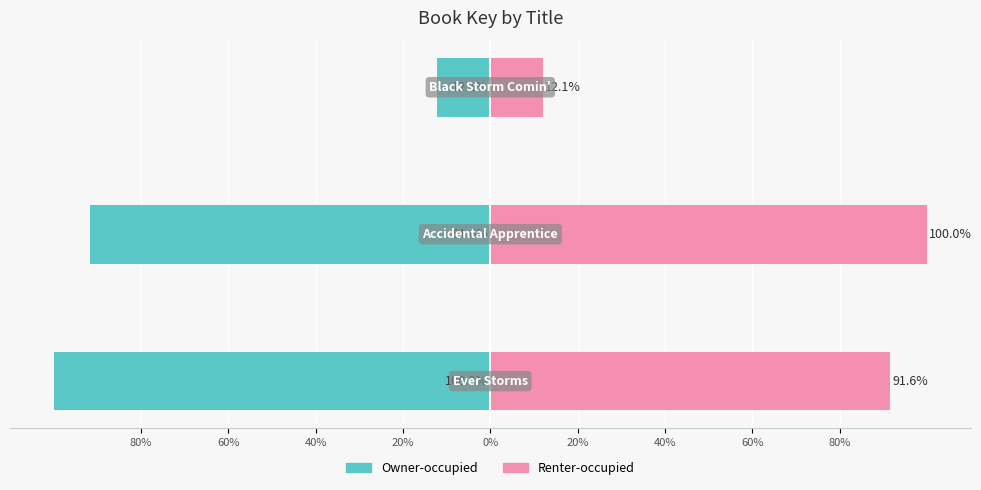

Rank the series at 60% from lowest to highest value.

Owner-occupied, Renter-occupied